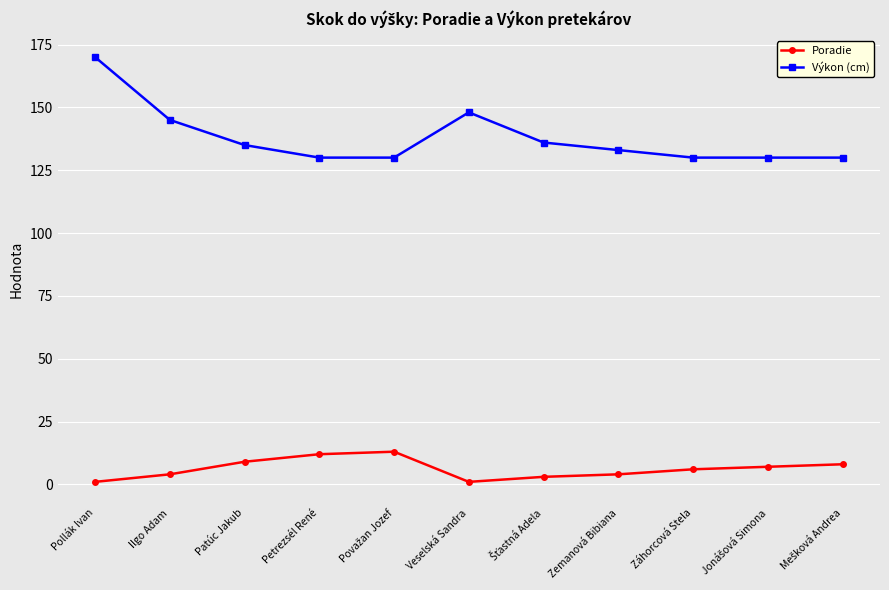

Is it true that Výkon (cm) equals 130 at Záhorcová Stela?

True